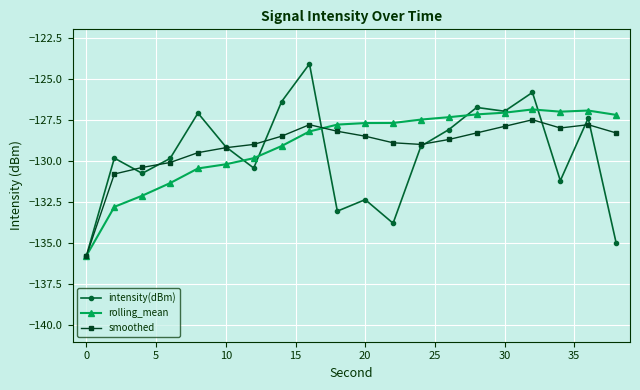

What is the greatest value displayed?

-124.1